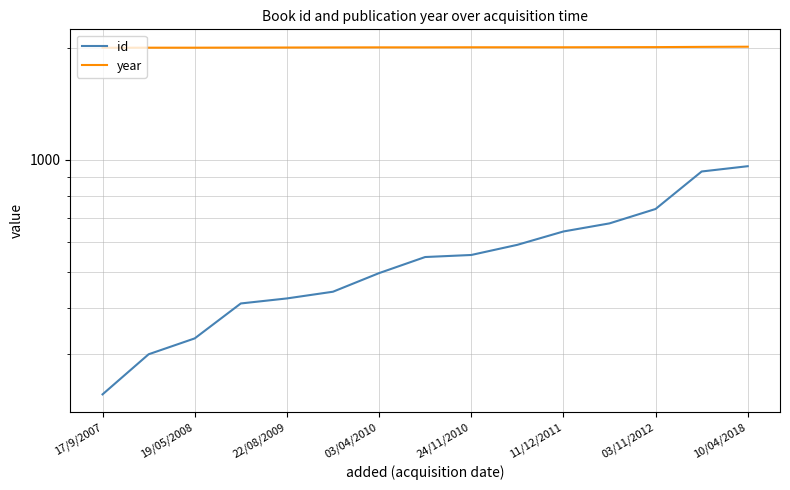

True or false: year has a value of 3602 at 24/11/2010.

False